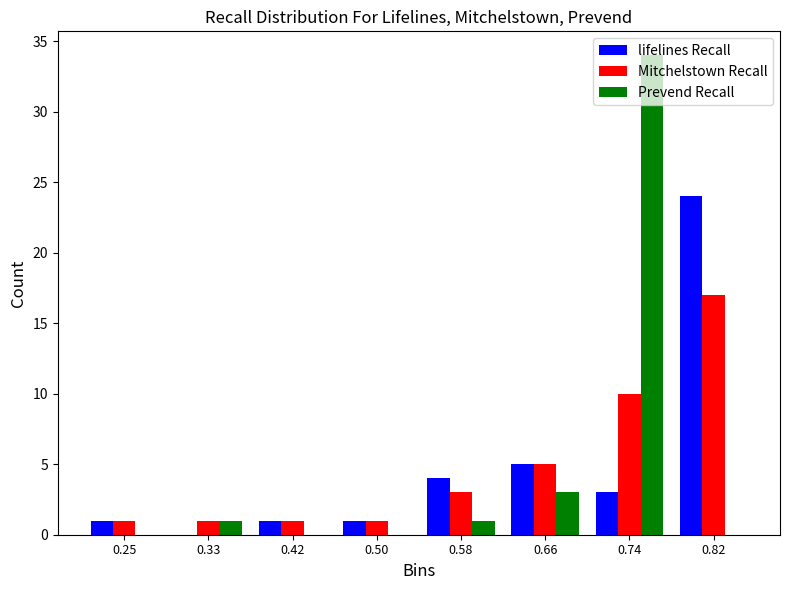

In the Mitchelstown Recall series, which range on the x-axis has the tallest bar?

0.78 to 0.86